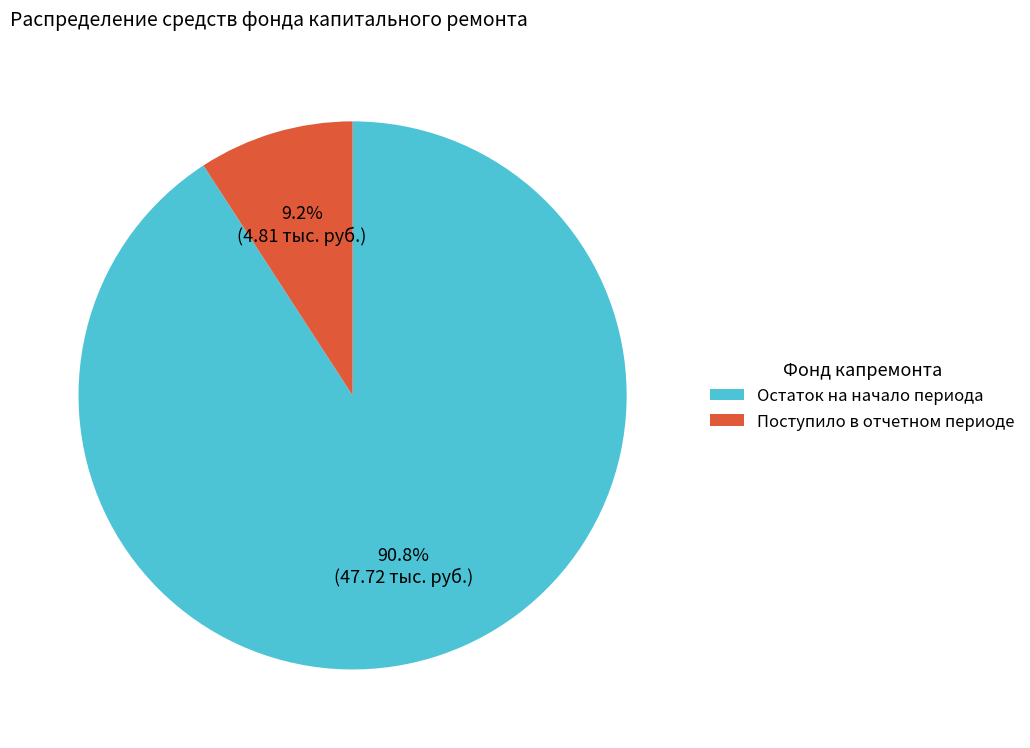

Does any single category account for the majority?

Yes